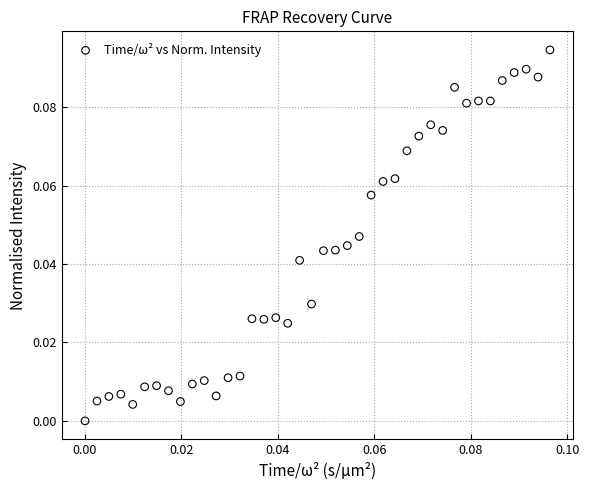

How many points are shown in the scatter plot?

40